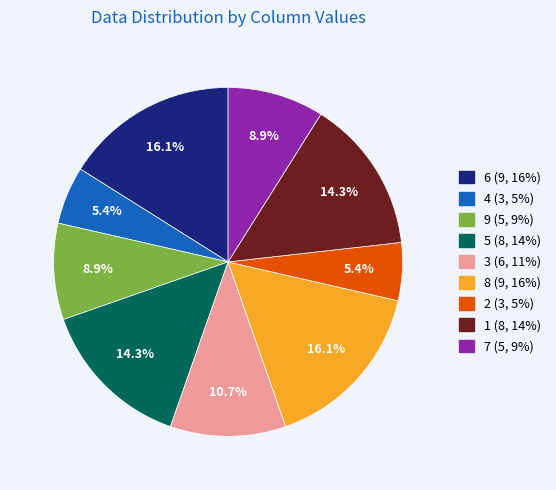

How many segments does this pie chart have?

9